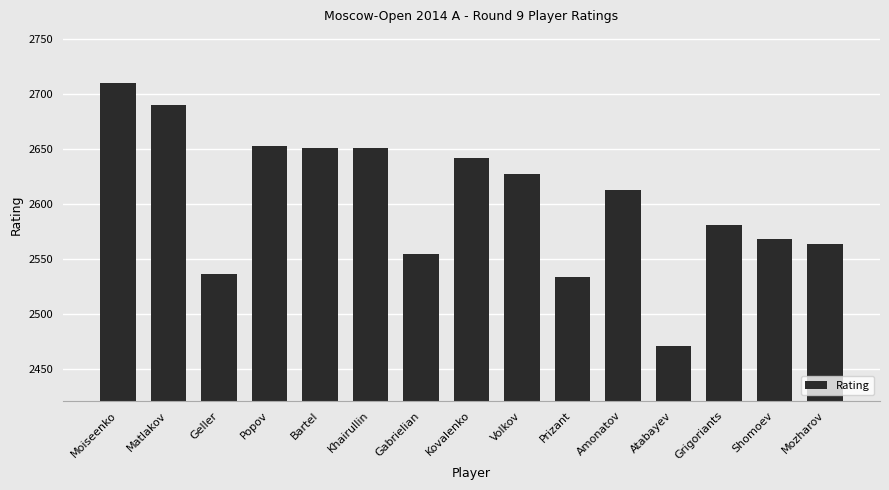

Between Gabrielian and Kovalenko, which is larger?

Kovalenko